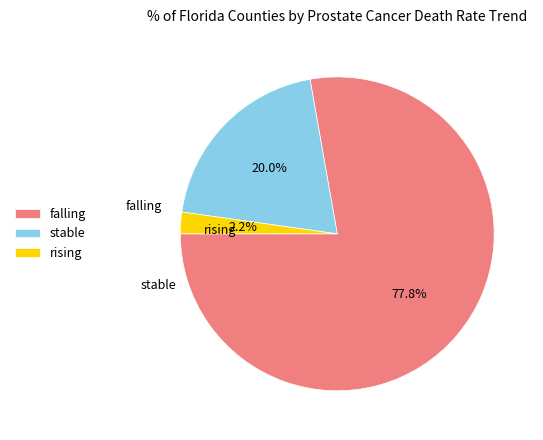

What percentage do falling and rising together represent?

80.0%